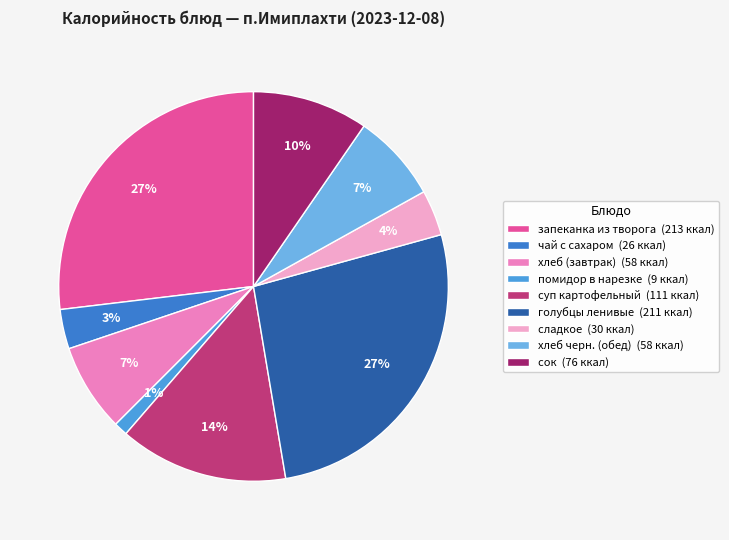

Is there any slice that represents more than half of the pie?

No